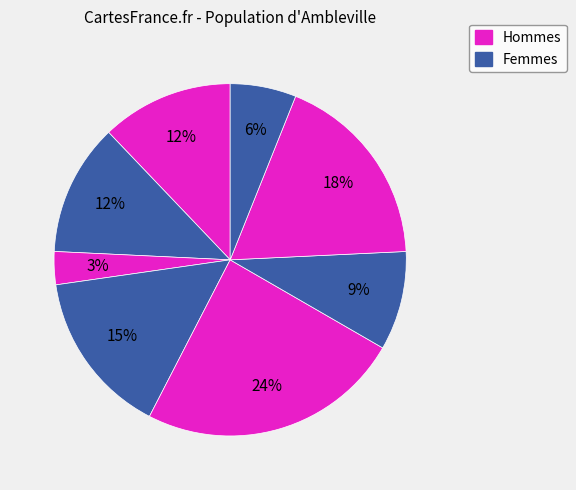

How many segments does this pie chart have?

8